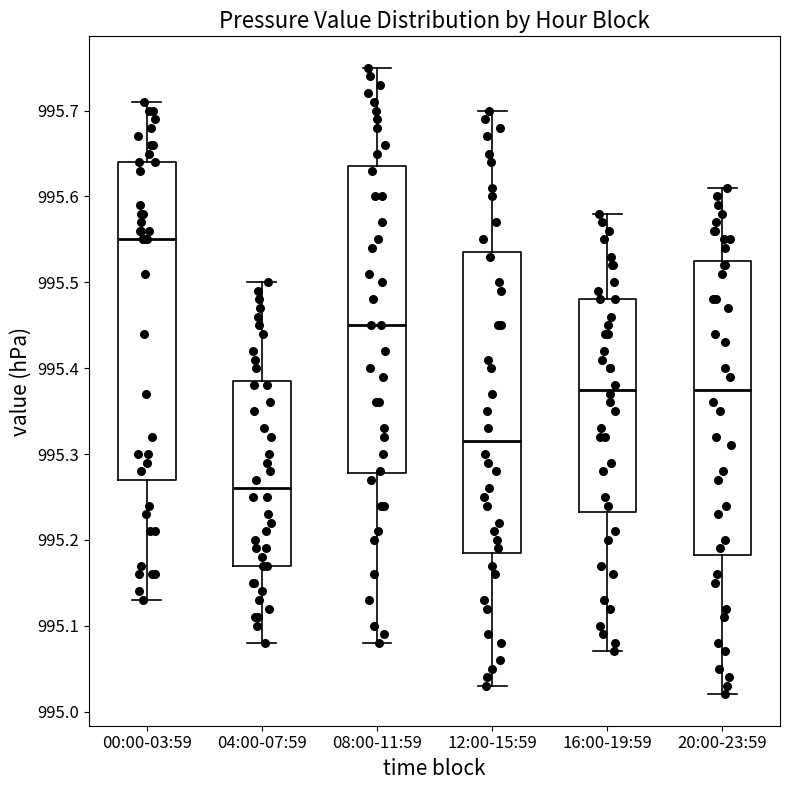

Reading left to right, transcribe this box plot: for each box, give where its median line is, the range the box spans, and where its two whiskers end, as read against the y-axis. The values are not printed on the chart, so give them approximately, as read against the axis.

00:00-03:59: median 995.55, box 995.27 to 995.64, whiskers 995.13 to 995.71
04:00-07:59: median 995.26, box 995.17 to 995.39, whiskers 995.08 to 995.50
08:00-11:59: median 995.45, box 995.28 to 995.64, whiskers 995.08 to 995.75
12:00-15:59: median 995.32, box 995.19 to 995.54, whiskers 995.03 to 995.70
16:00-19:59: median 995.38, box 995.23 to 995.48, whiskers 995.07 to 995.58
20:00-23:59: median 995.38, box 995.18 to 995.53, whiskers 995.02 to 995.61